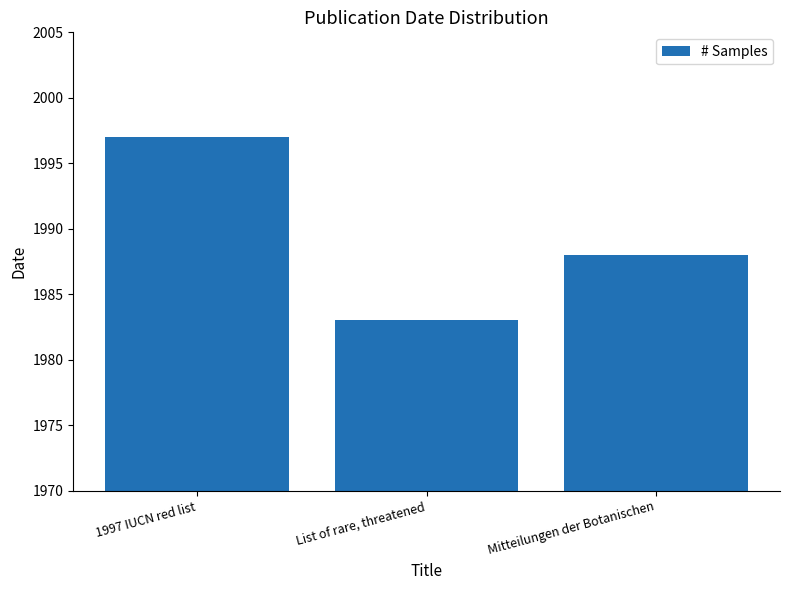

The chart shows a value of 840 at 1997 IUCN red list. True or false?

False